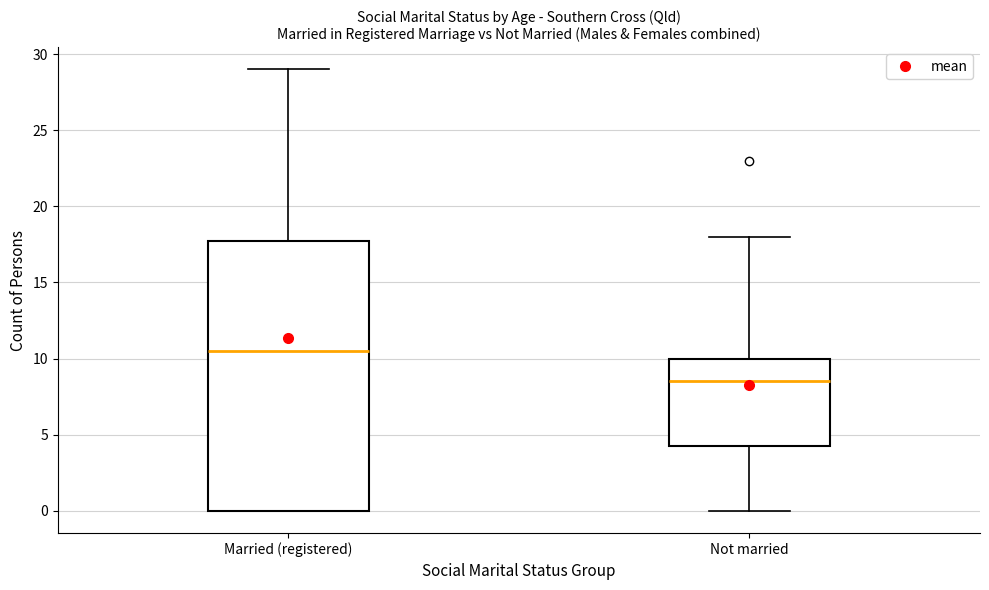

Reading left to right, transcribe this box plot: for each box, give where its median line is, the range the box spans, and where its two whiskers end, as read against the y-axis. The values are not printed on the chart, so give them approximately, as read against the axis.

Married (registered): median 10.5, box 0.0 to 18.0, whiskers 0.0 to 29.0
Not married: median 8.5, box 4.5 to 10.0, whiskers 0.0 to 18.0